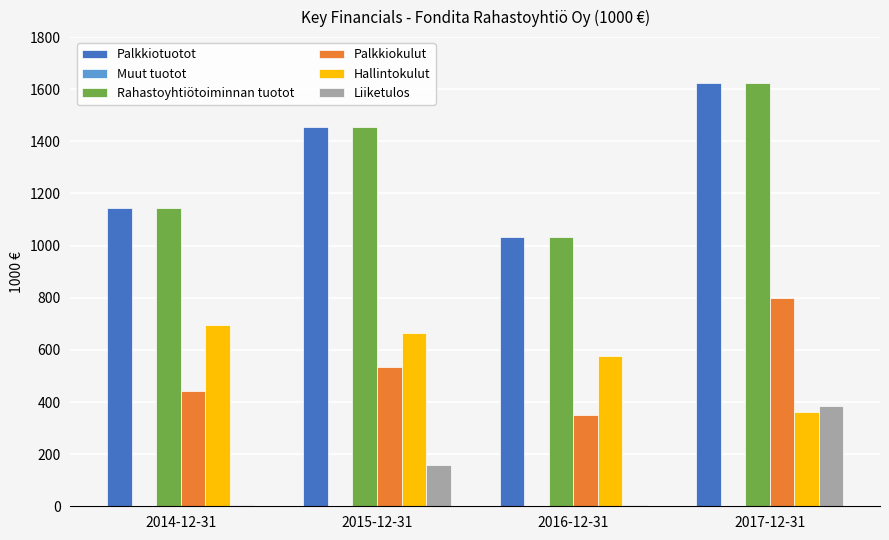

Which label corresponds to the largest value in the chart?

2017-12-31